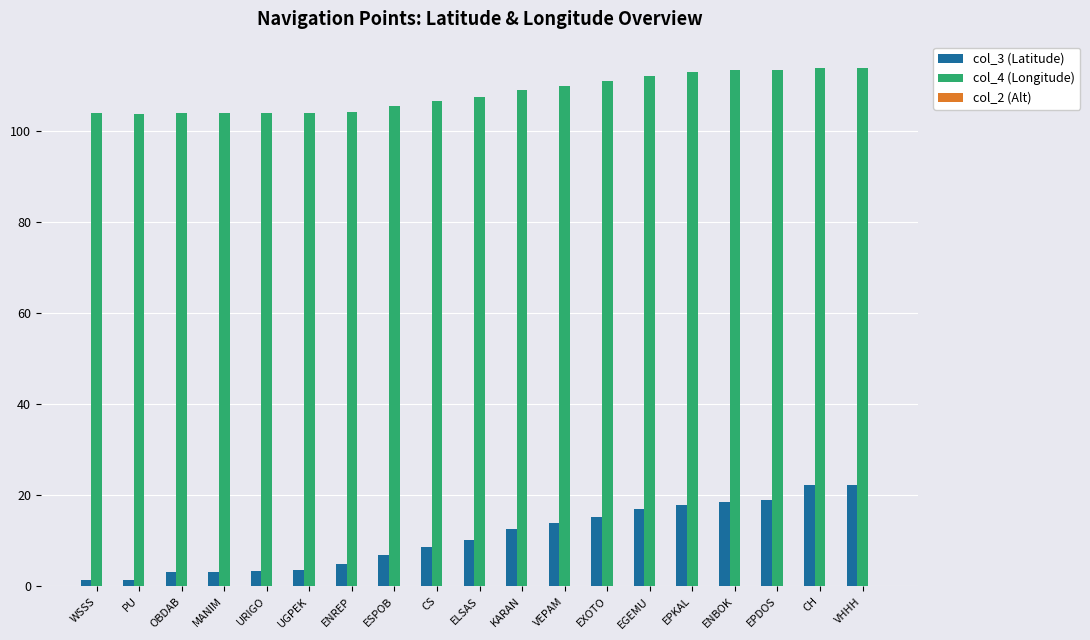

What is the difference between the col_3 (Latitude) values at CH and MANIM?

19.0